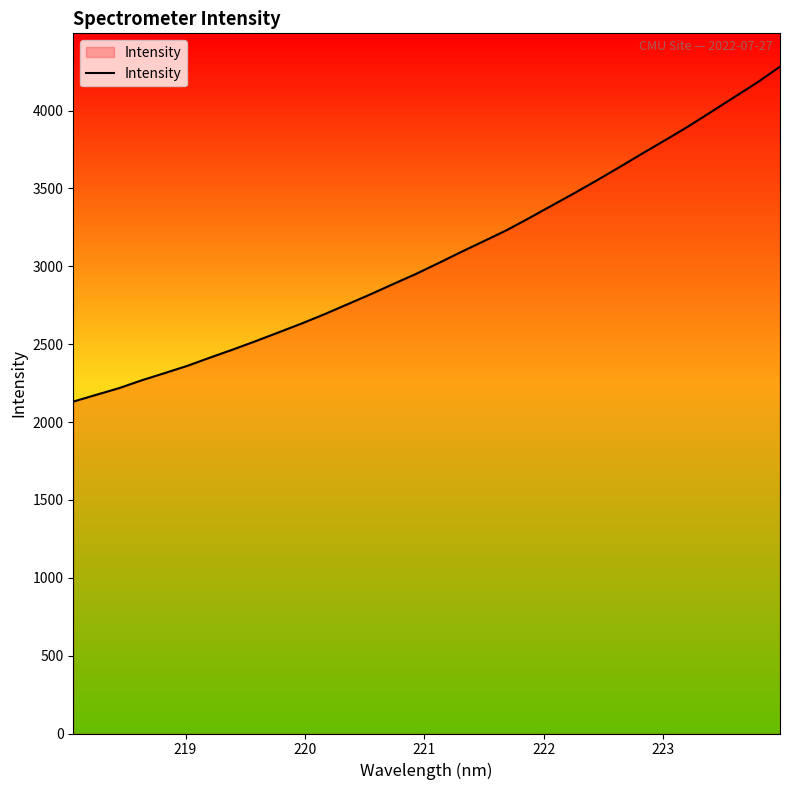

What is the greatest value displayed?

4282.1